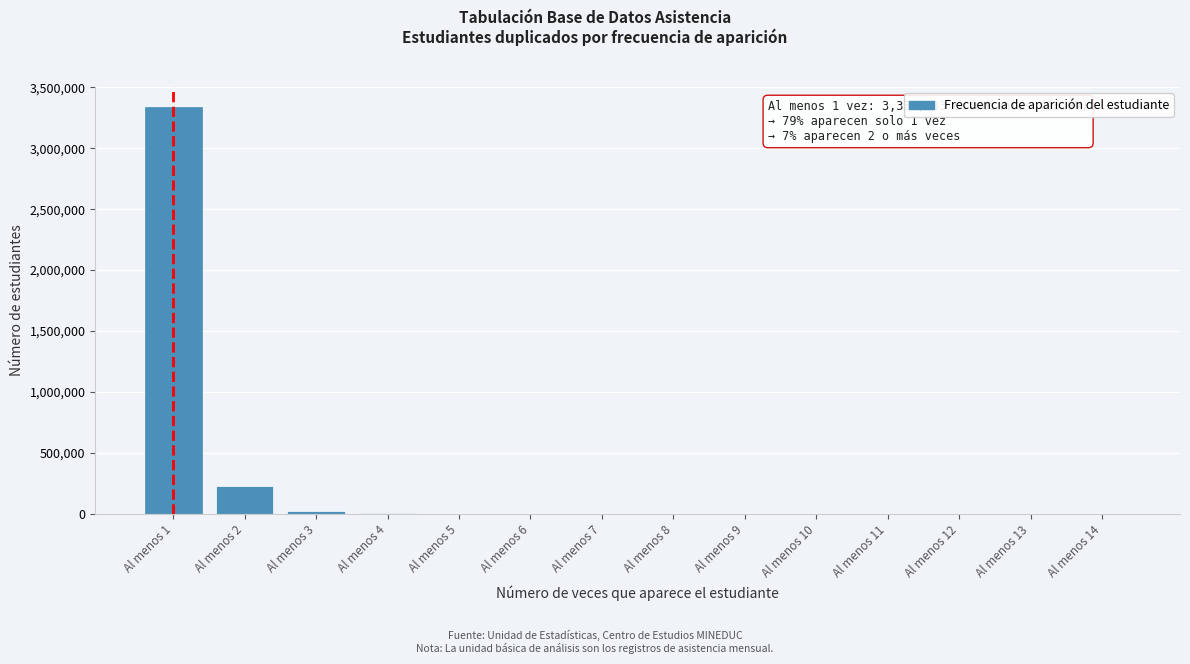

At which label is the value closest to 1667492?

Al menos 2